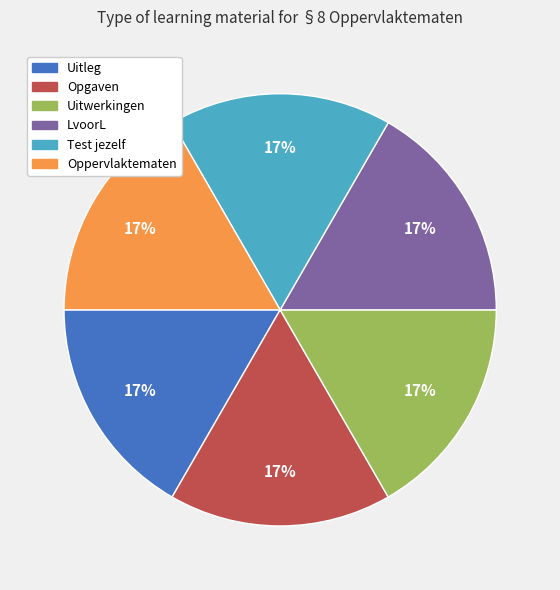

To the nearest percent, what percentage of the pie is Uitwerkingen?

17%